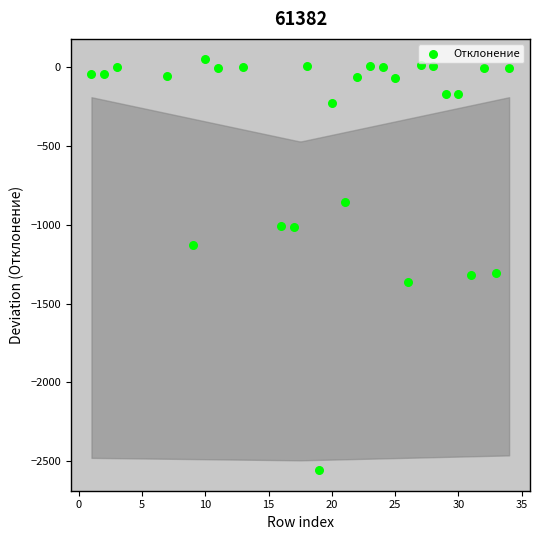

What is the range of Y values (max minus min)?

2604.1